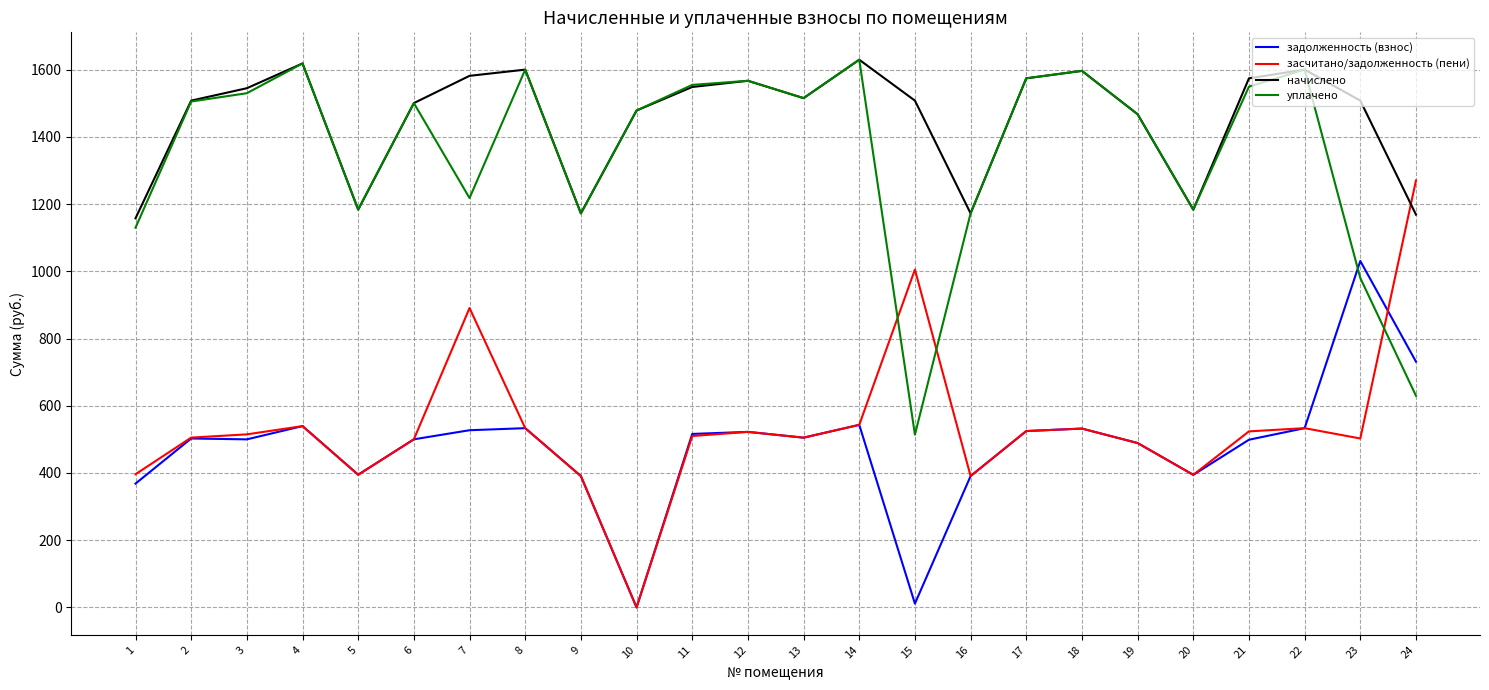

What is the maximum value for начислено?

1629.7